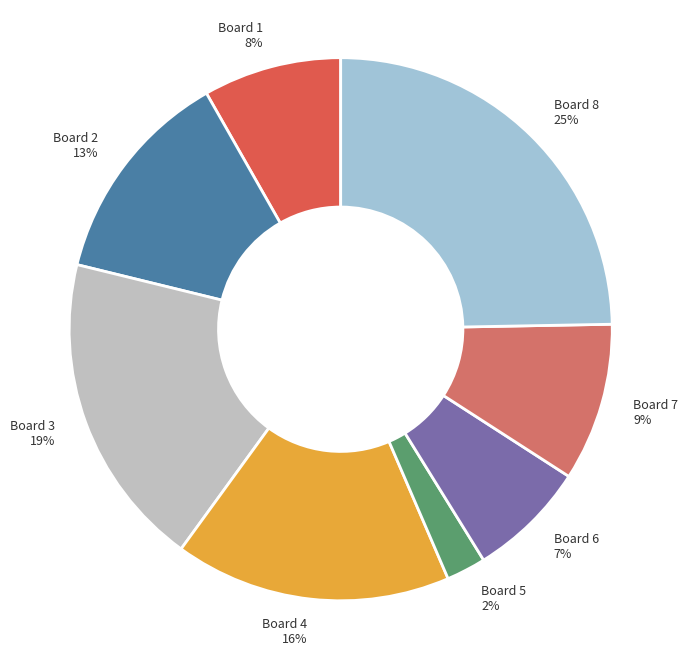

How many segments does this pie chart have?

8